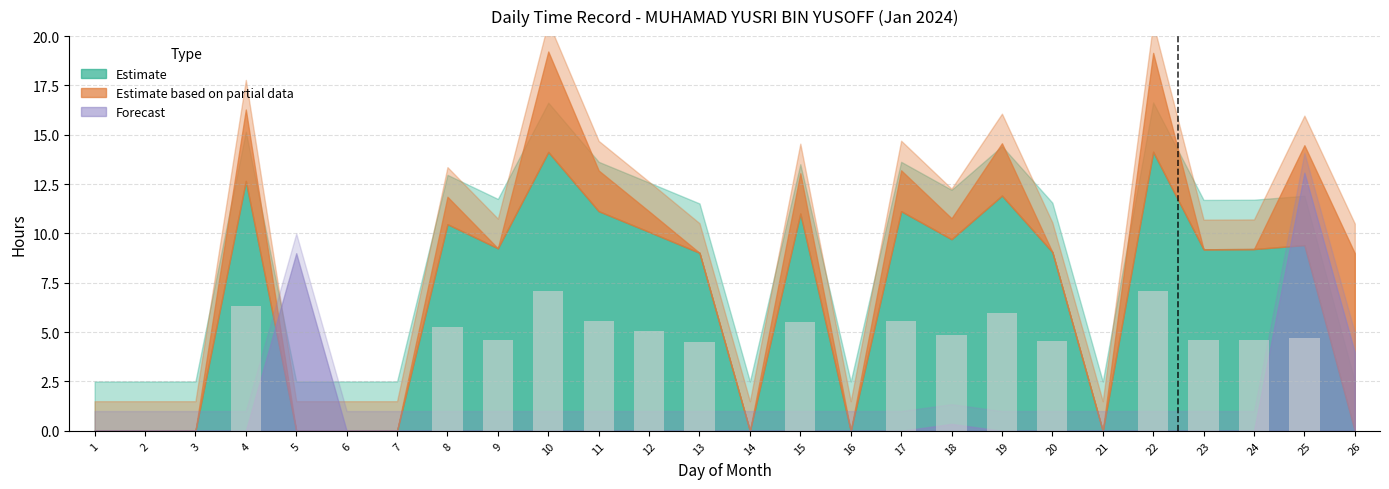

The value at 23 is 2.5. True or false?

False